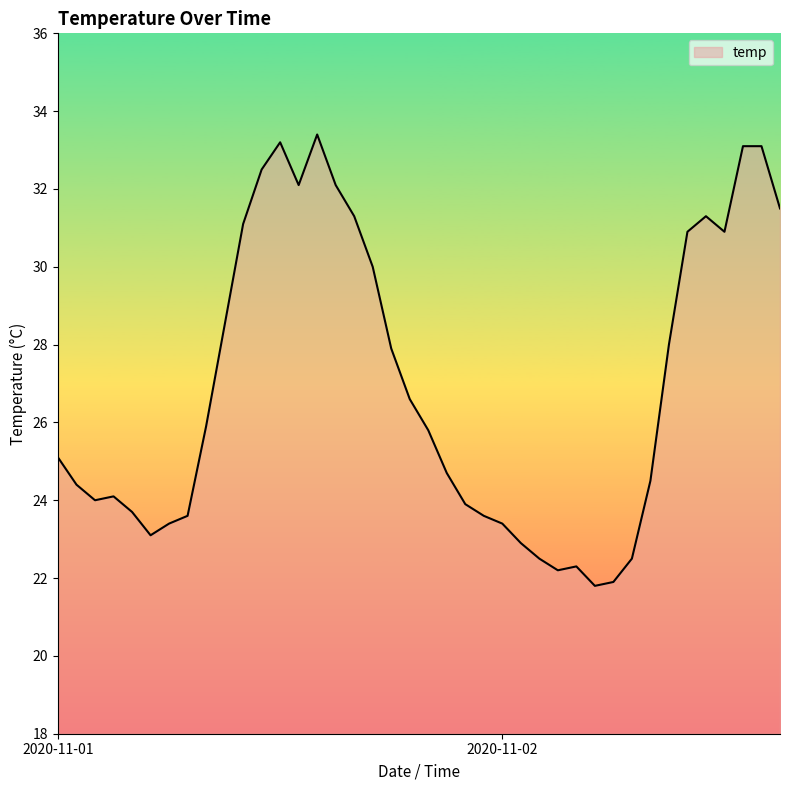

What is the difference between the second highest and second lowest values?

11.3